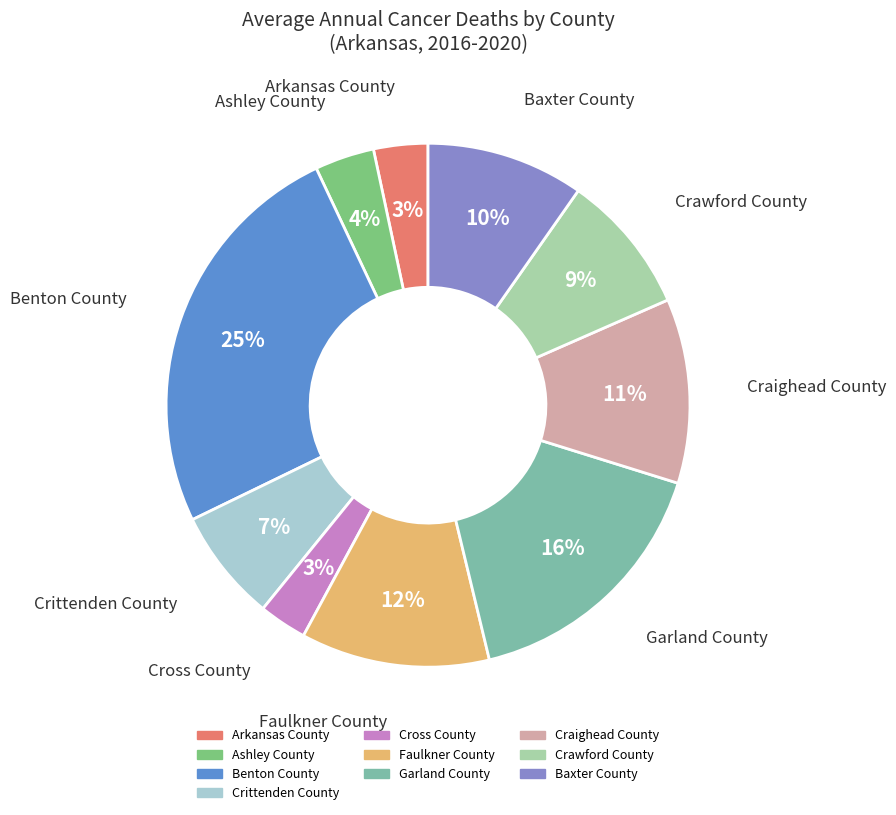

Is there a majority slice in this chart?

No